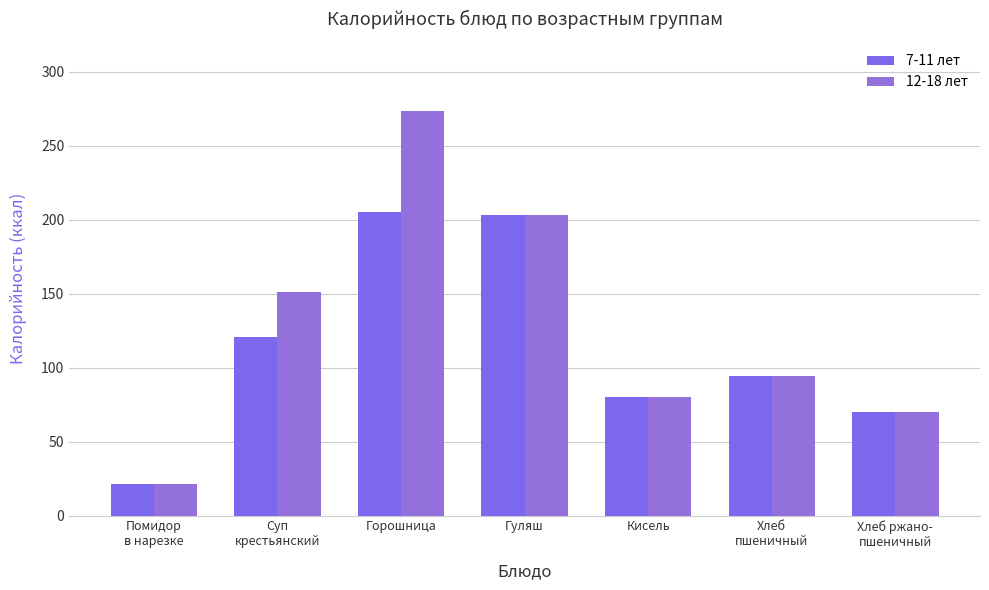

What is the difference between the second highest and second lowest values in the 7-11 лет series?

133.0